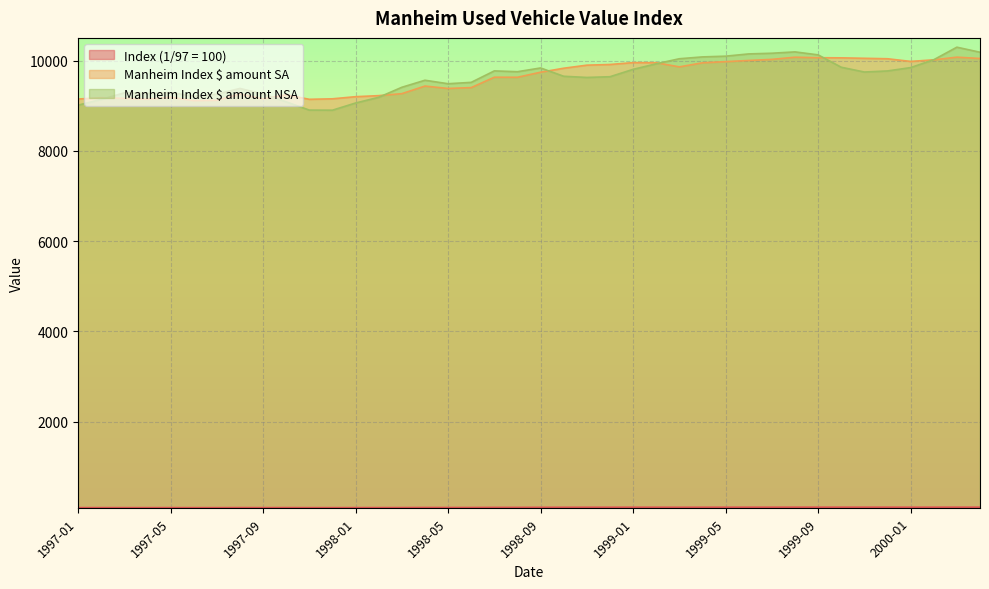

What position from the right is 1997-03?

38